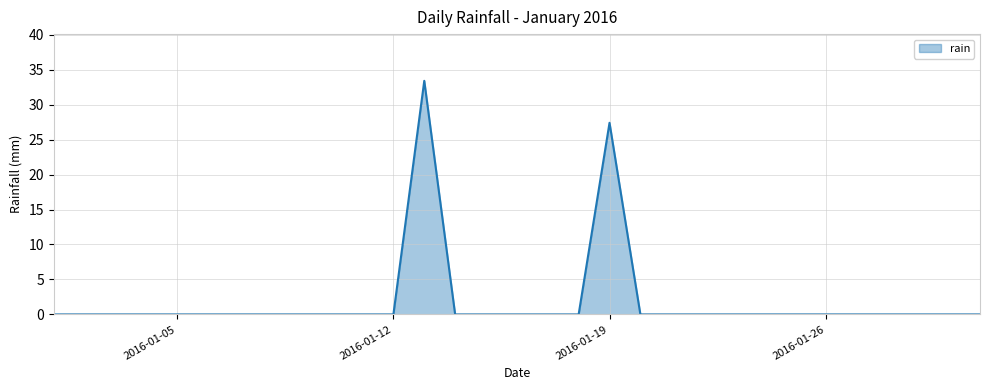

What is the greatest value displayed?

33.4